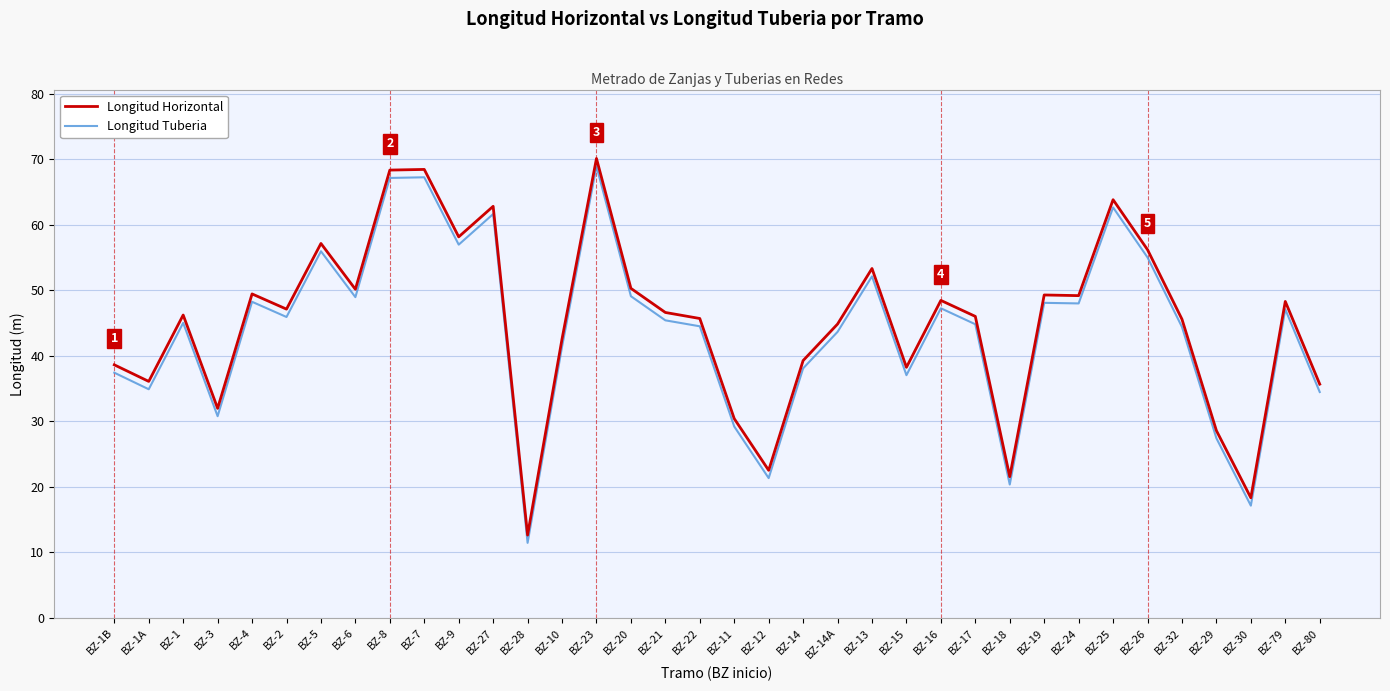

What is the maximum value for Longitud Horizontal?

70.1